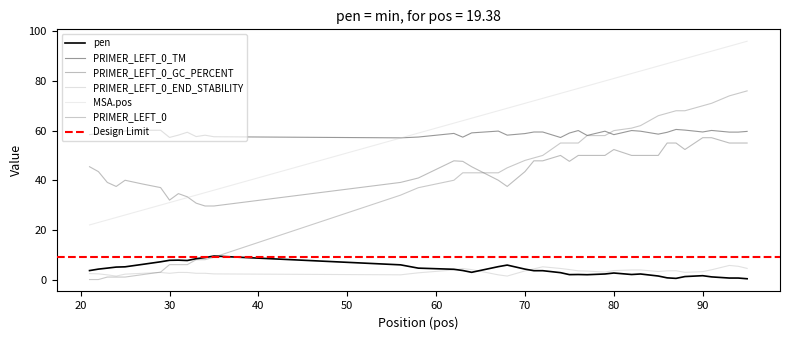

What are all the series names shown in the legend?

pen, PRIMER_LEFT_0_TM, PRIMER_LEFT_0_GC_PERCENT, PRIMER_LEFT_0_END_STABILITY, MSA.pos, PRIMER_LEFT_0